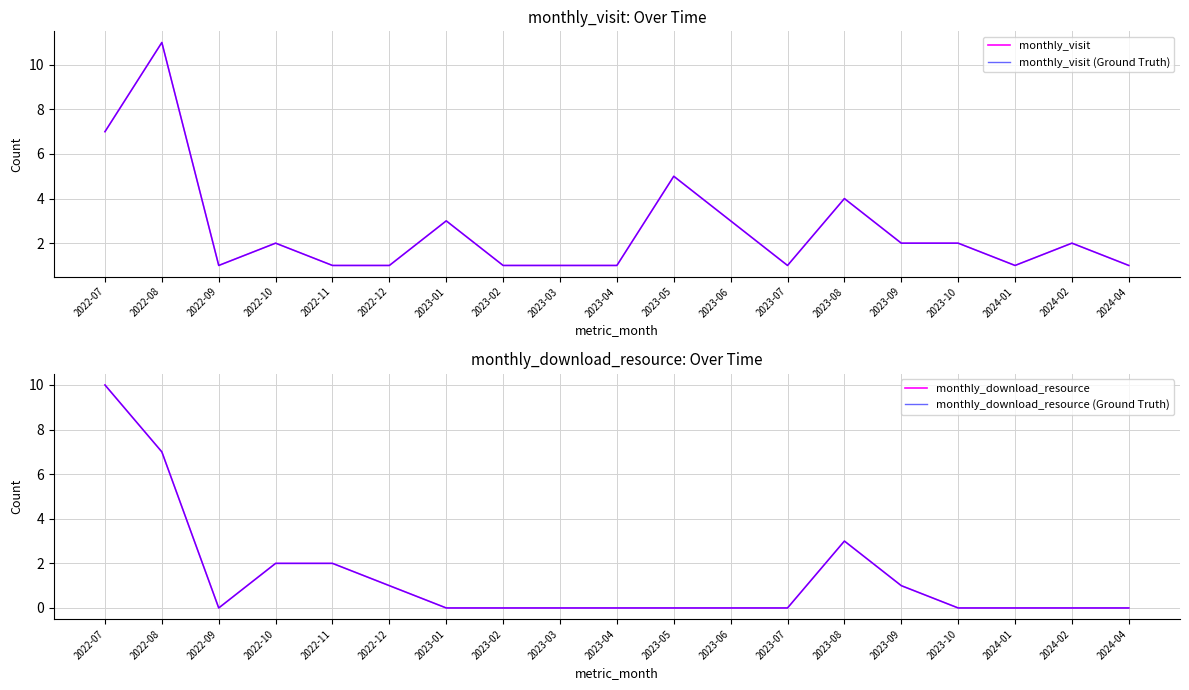

Which category has the highest value in the monthly_download_resource series?

2022-07